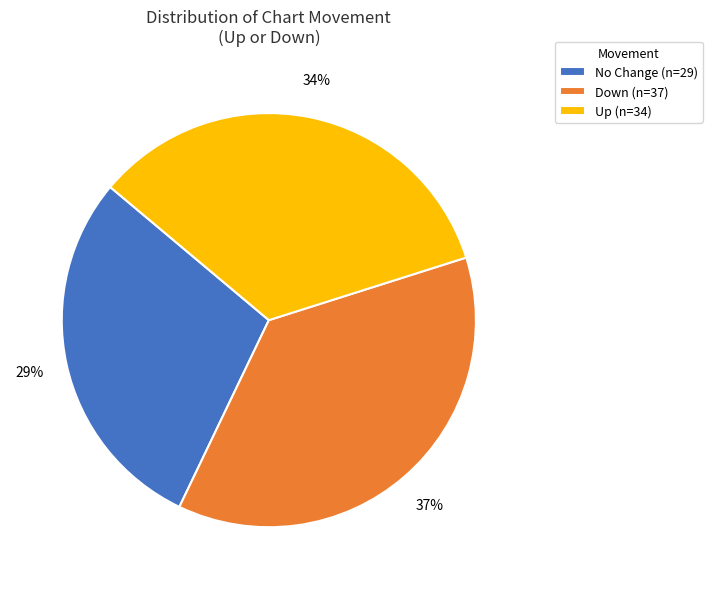

Is the sum of No Change (n=29) and Down (n=37) greater than half?

Yes